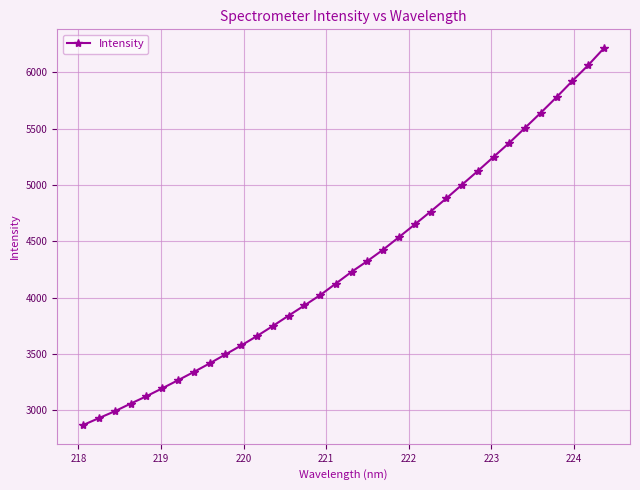

What is the average value?

4302.3